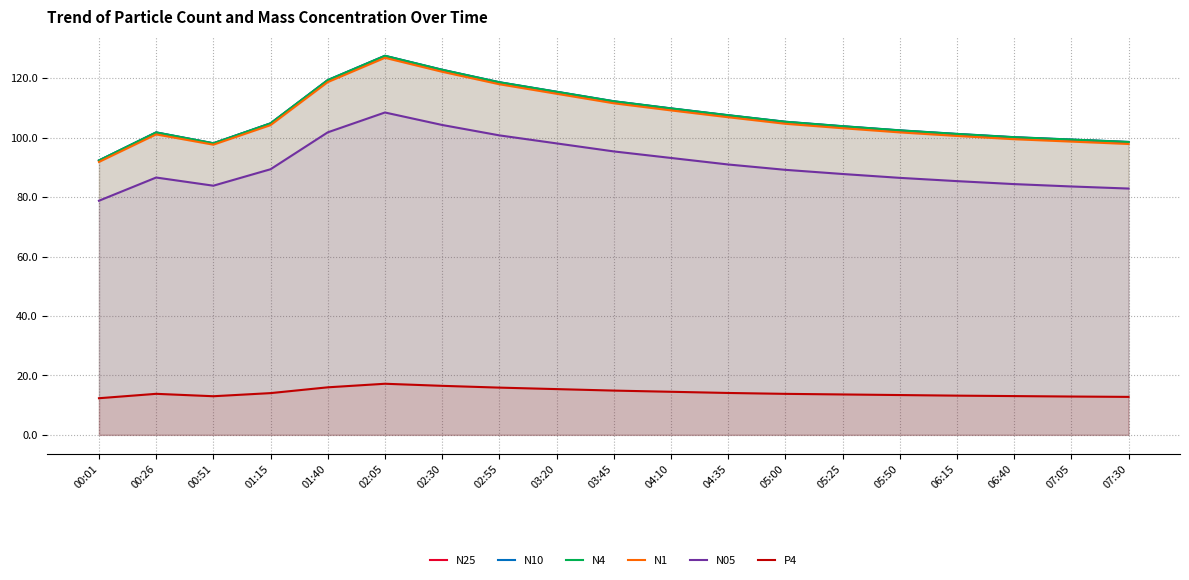

What is the difference between the maximum and minimum values in the N1 series?

35.1